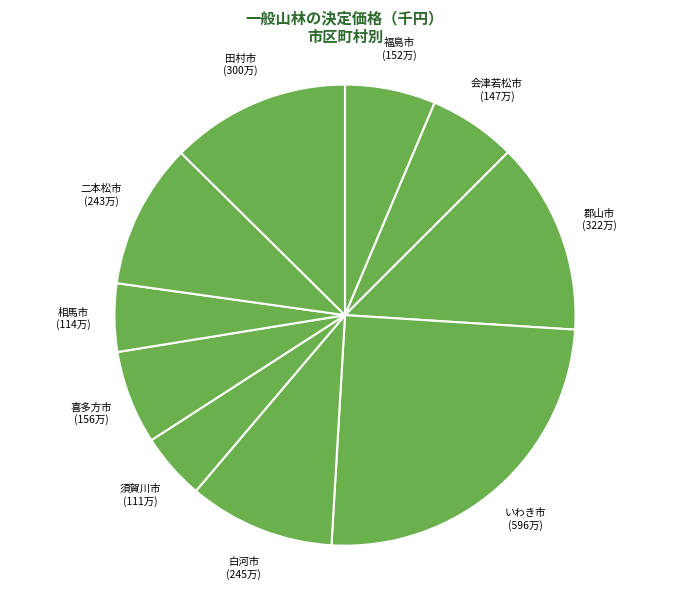

Approximately how many times larger is the value at 相馬市 compared to 福島市?

0.8